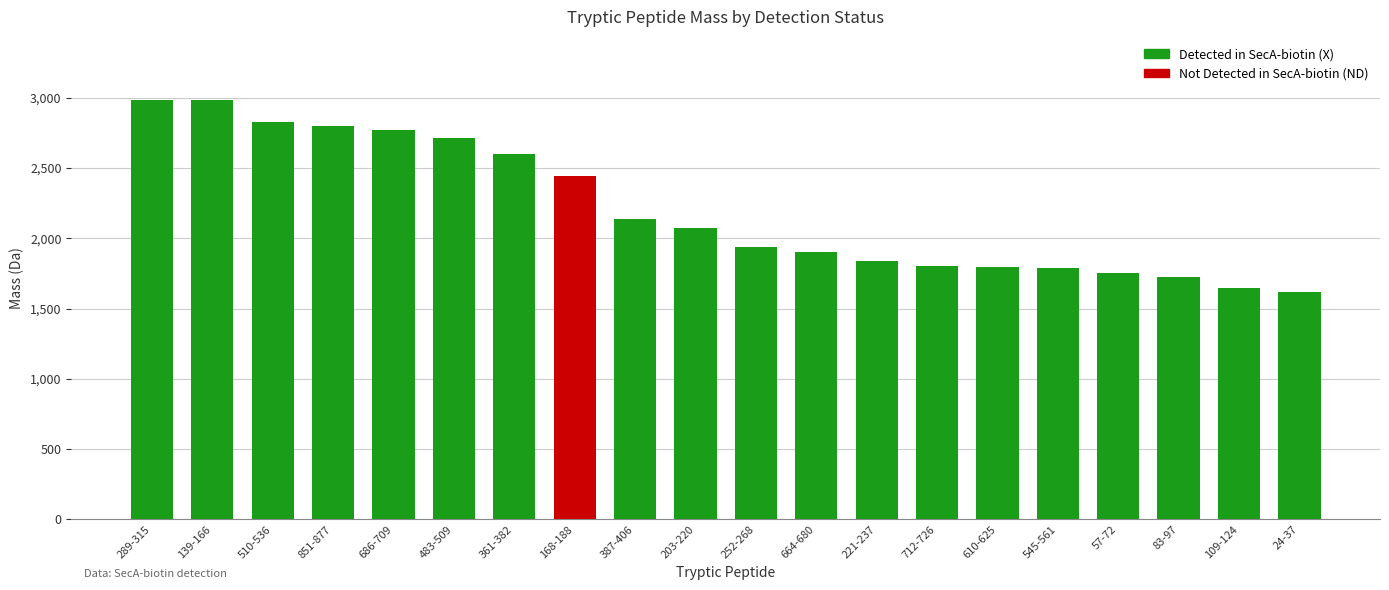

How many data points are above 2070?

10